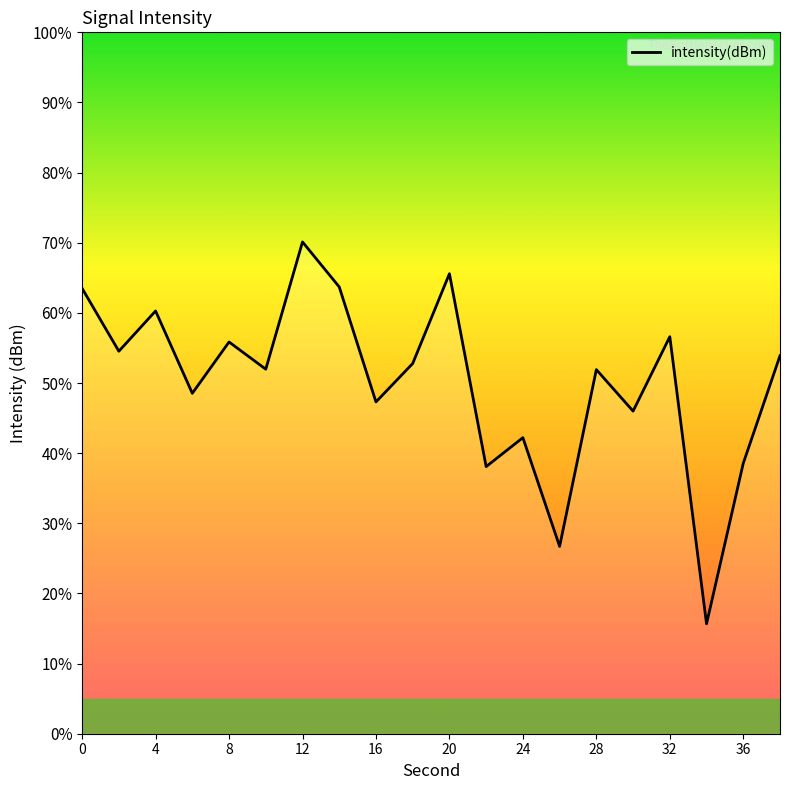

What is the smallest value displayed?

15.7